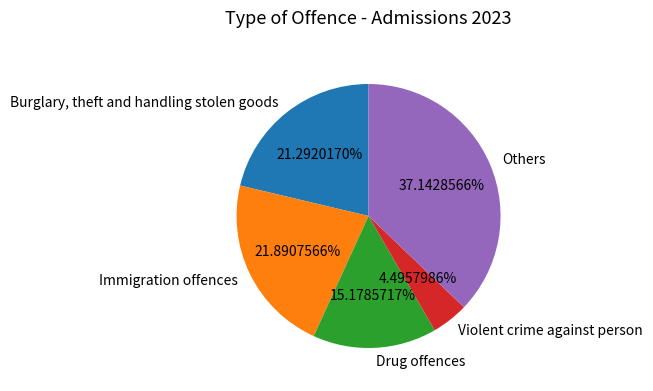

To the nearest percent, what is the difference between the Immigration offences and Violent crime against person slice percentages?

17%